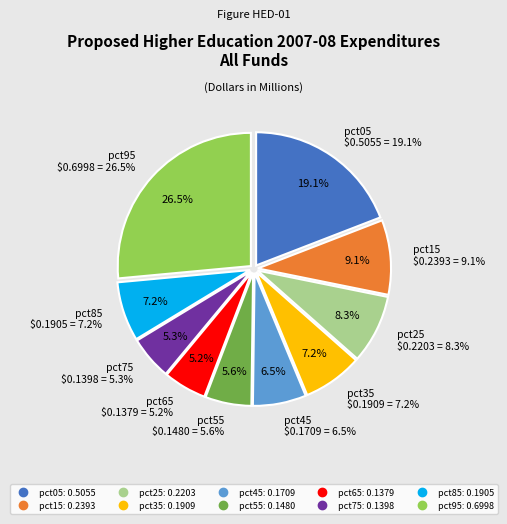

How many segments does this pie chart have?

10